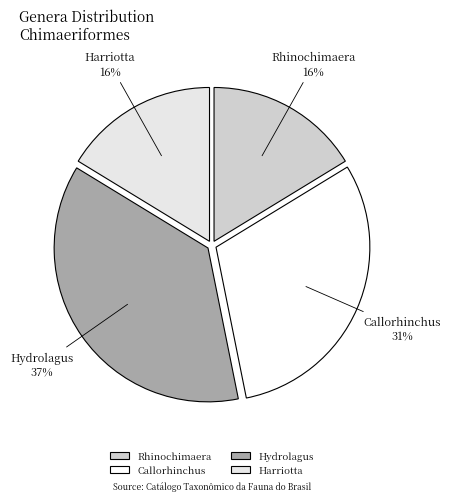

How many slices are in this pie chart?

4